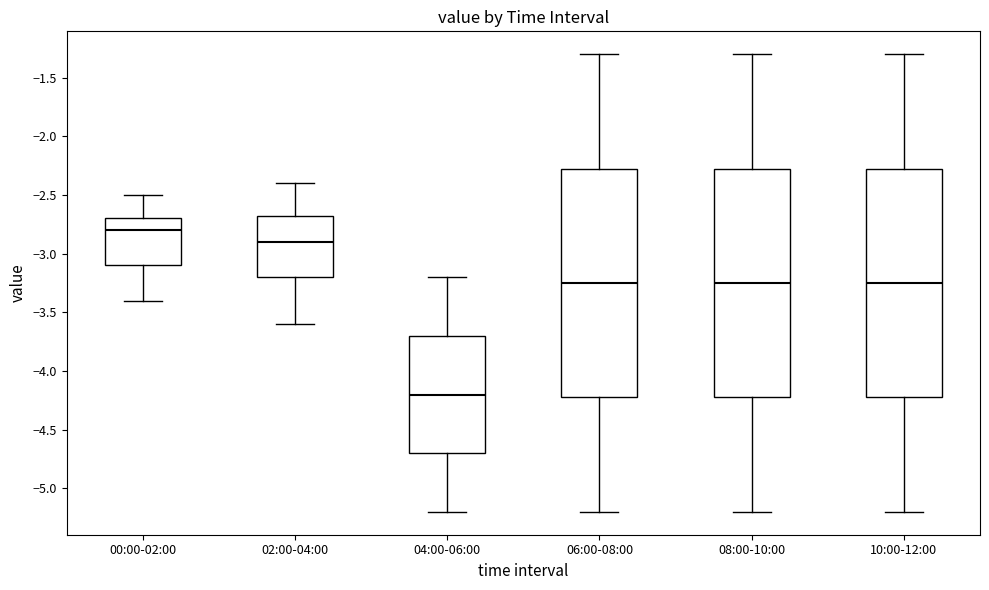

Where is the lower edge of the box for 08:00-10:00 on the y-axis? The values are not printed on the chart, so give them approximately, as read against the axis.

-4.20